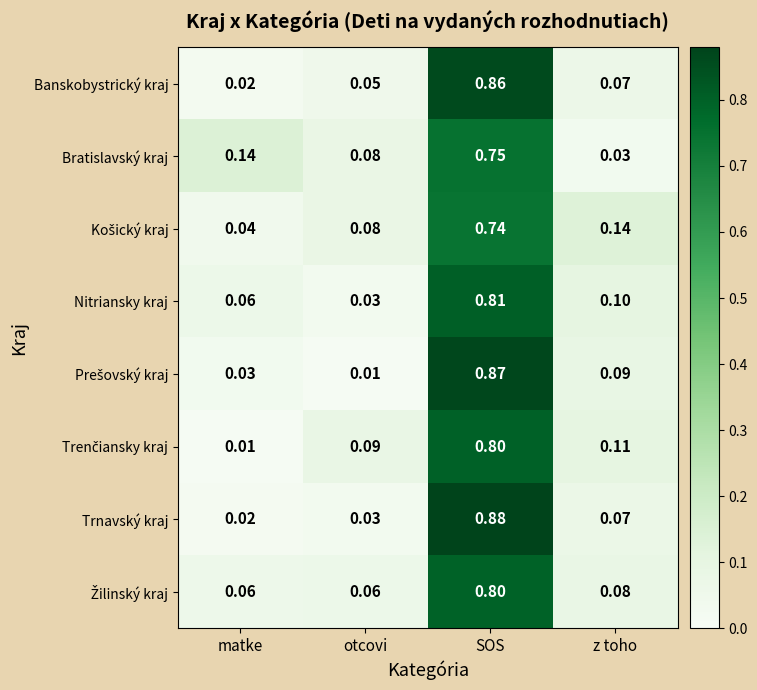

At which category is the sum across all series the highest?

SOS